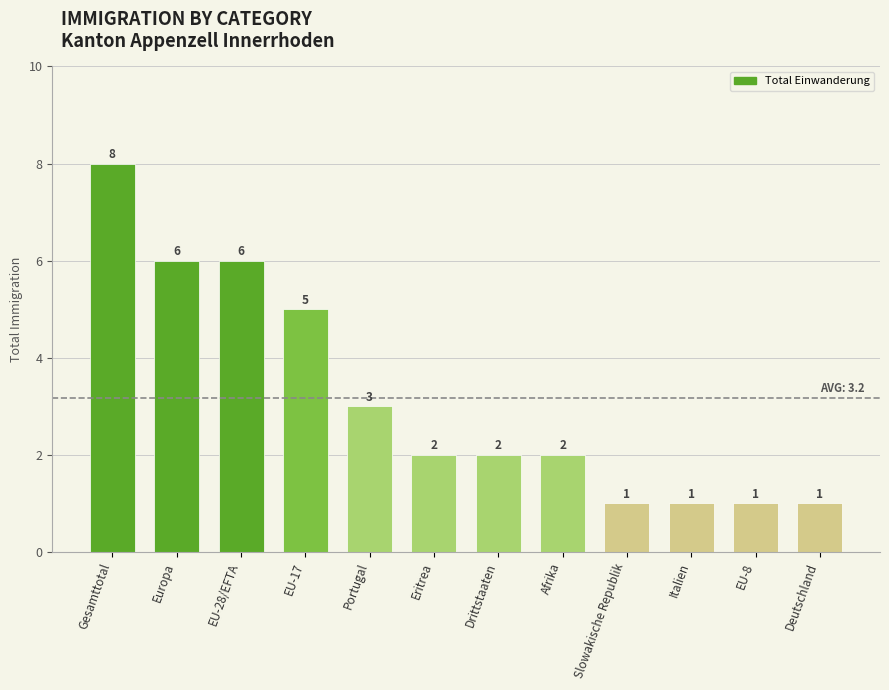

What is the difference between the second highest and second lowest values?

5